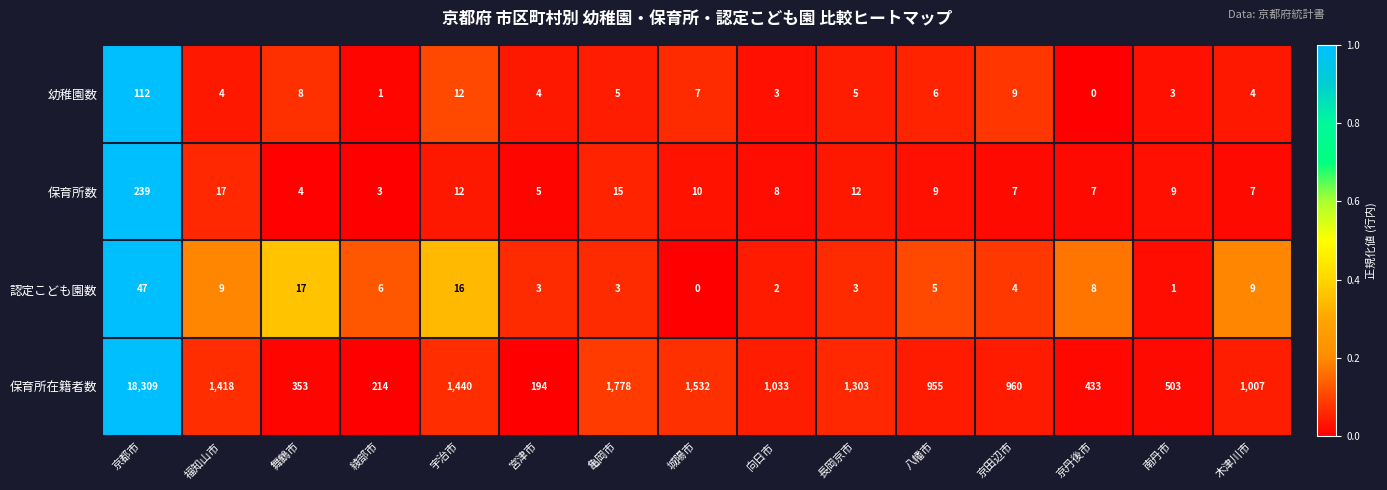

At 城陽市, list the series in order from largest to smallest.

保育所在籍者数, 保育所数, 幼稚園数, 認定こども園数